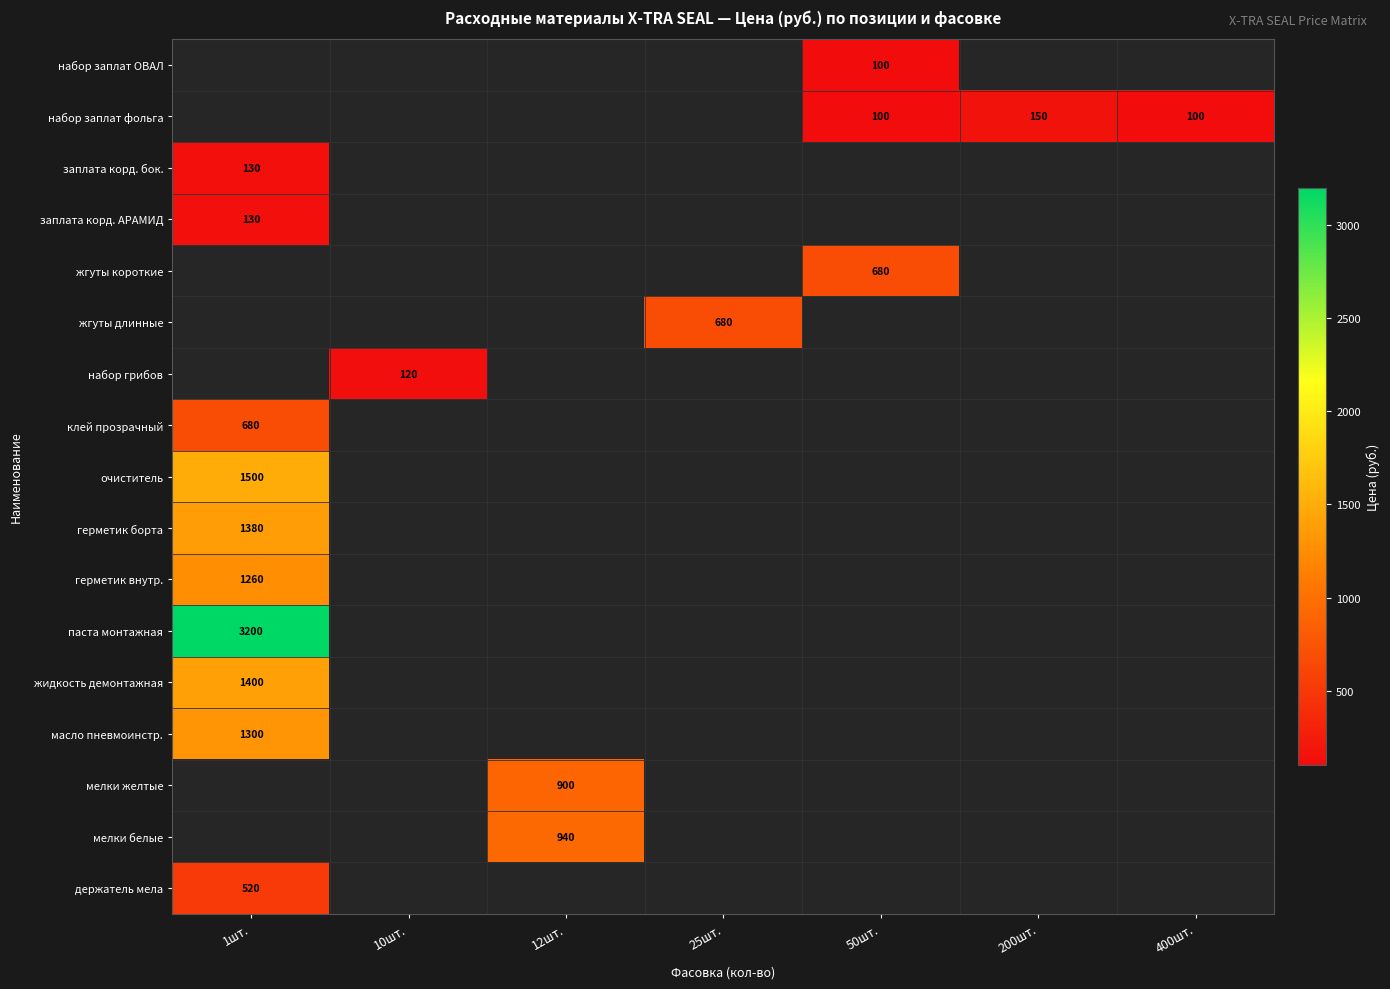

The набор заплат фольга series shows 155.5 at 50шт.. True or false?

False